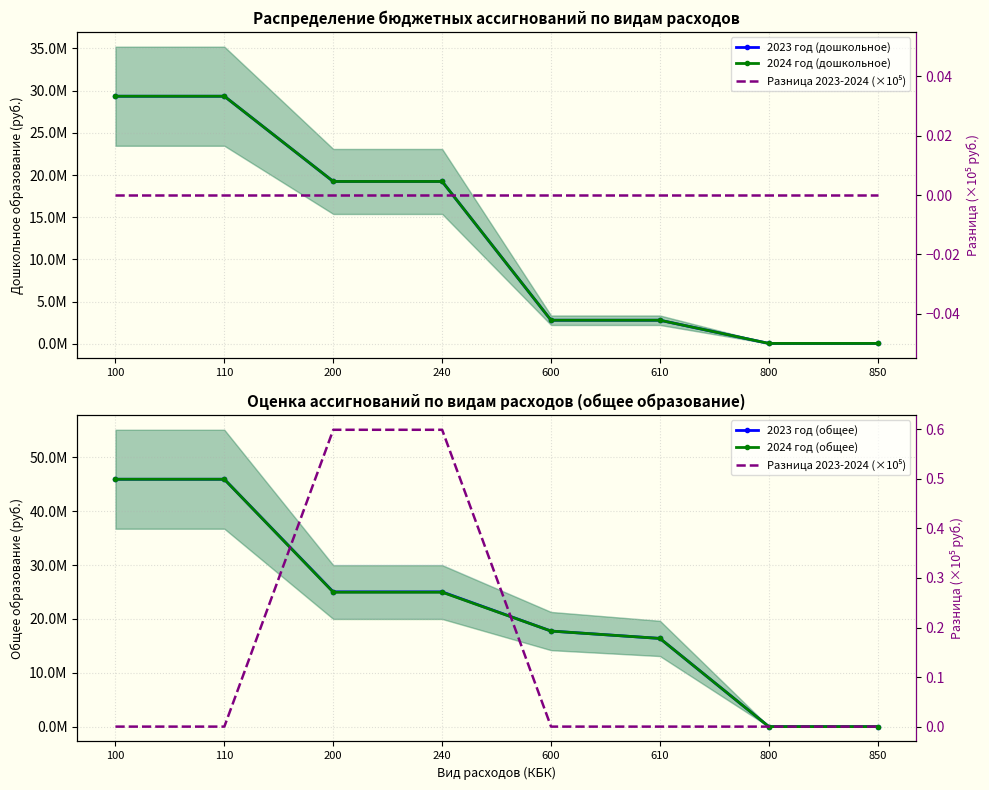

What is the sum of all 2024 год (общее) values?

175905644.0